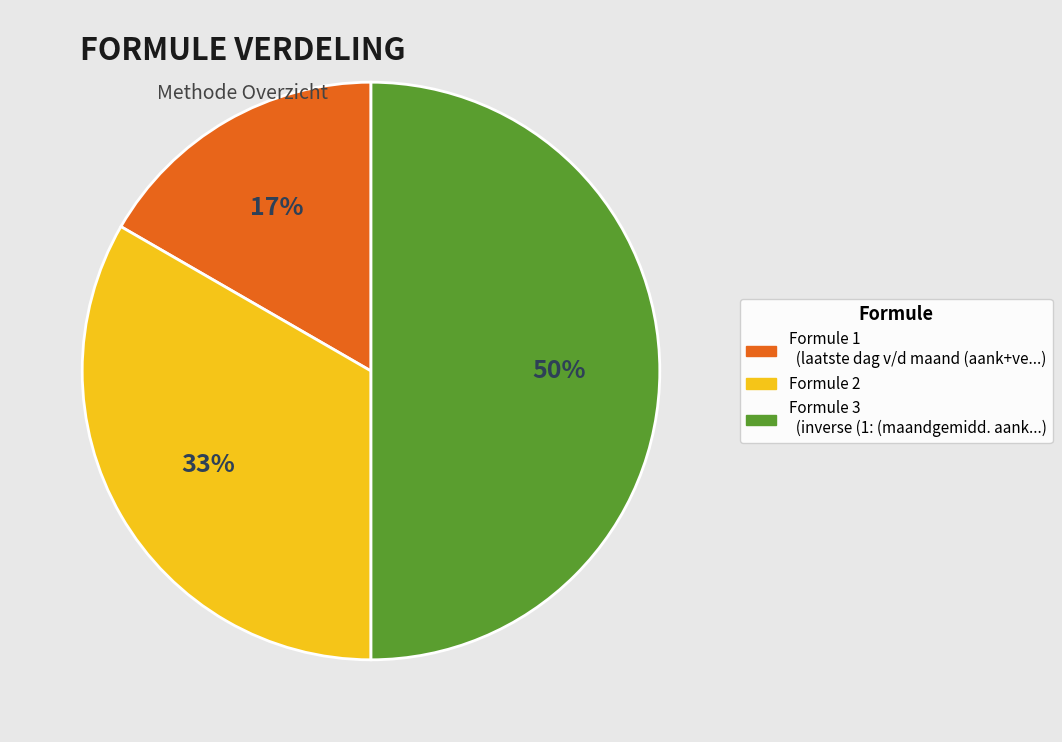

To the nearest percent, what is the difference between the largest and smallest slice percentages?

33%